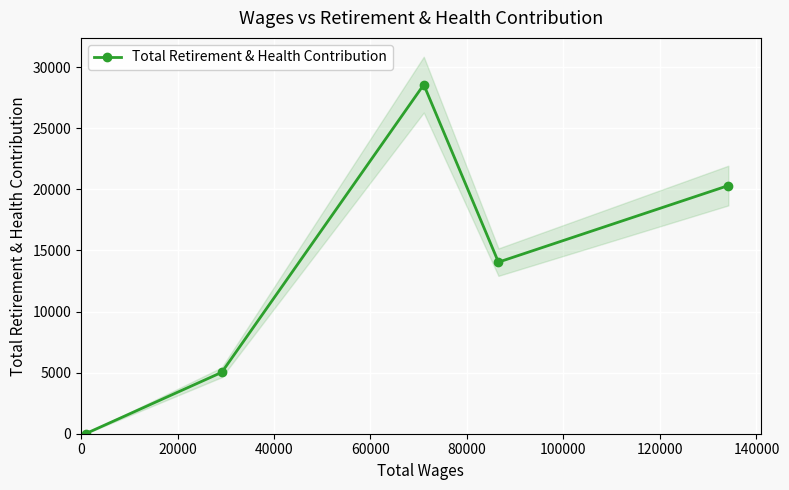

What is the highest value of the Total Retirement & Health Contribution series?

28562